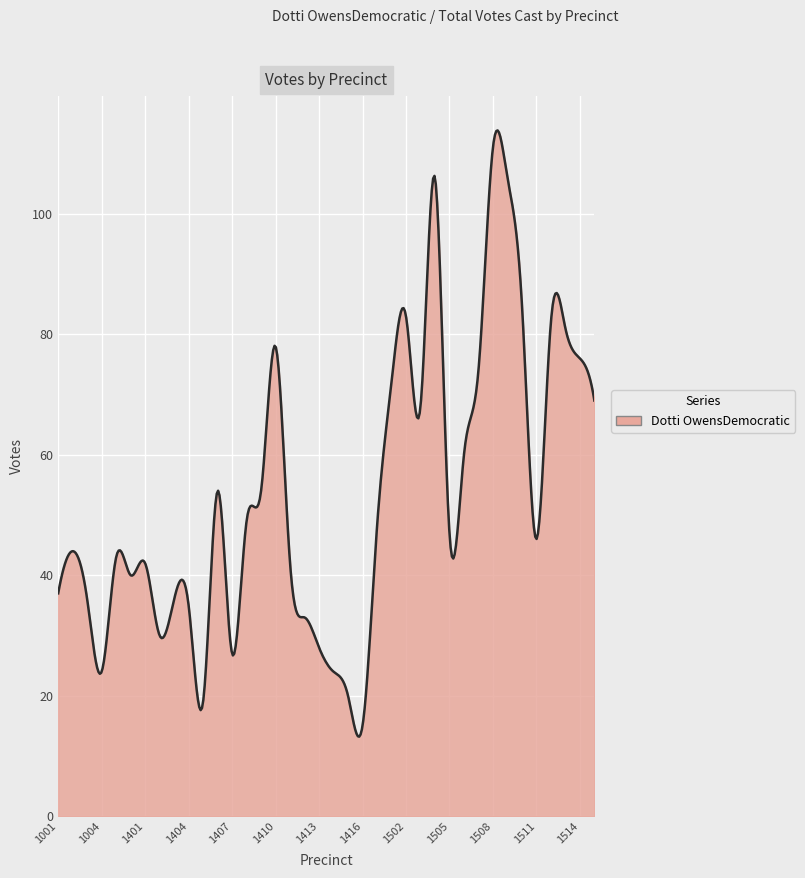

What is the greatest value displayed?

113.8